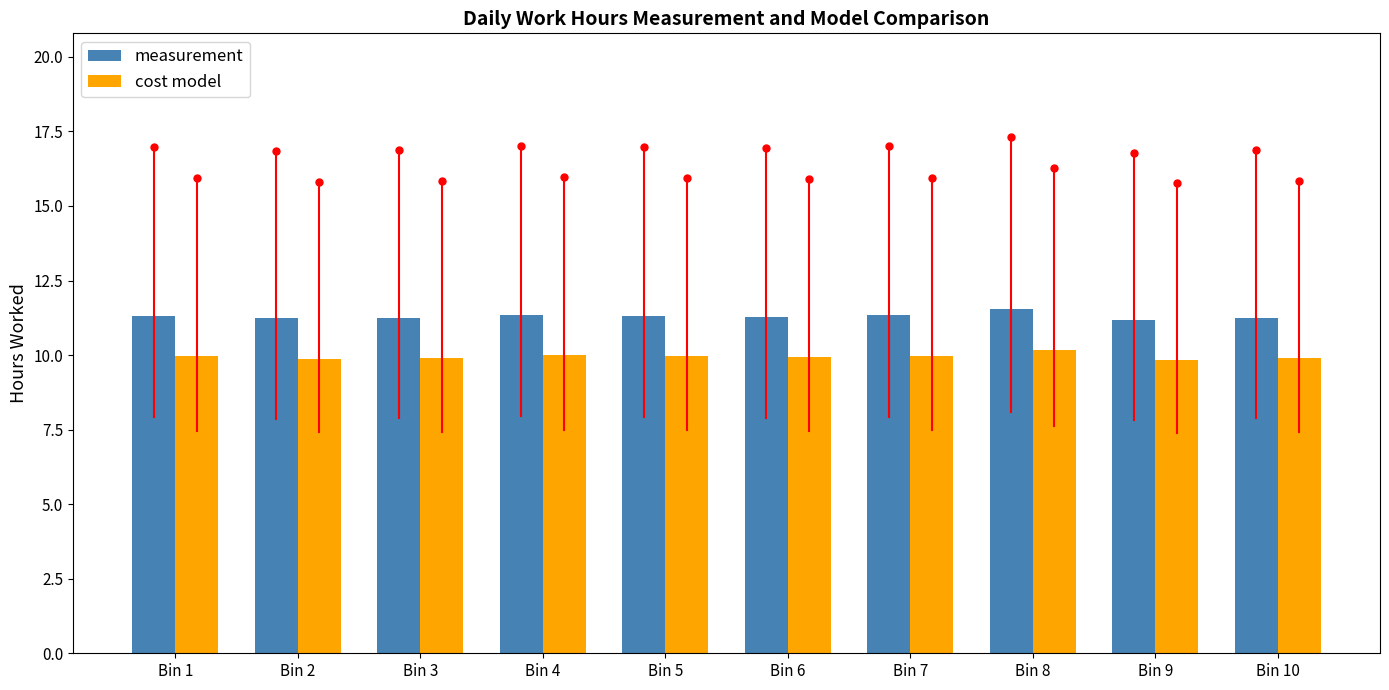

Which series has the widest spread of values?

measurement